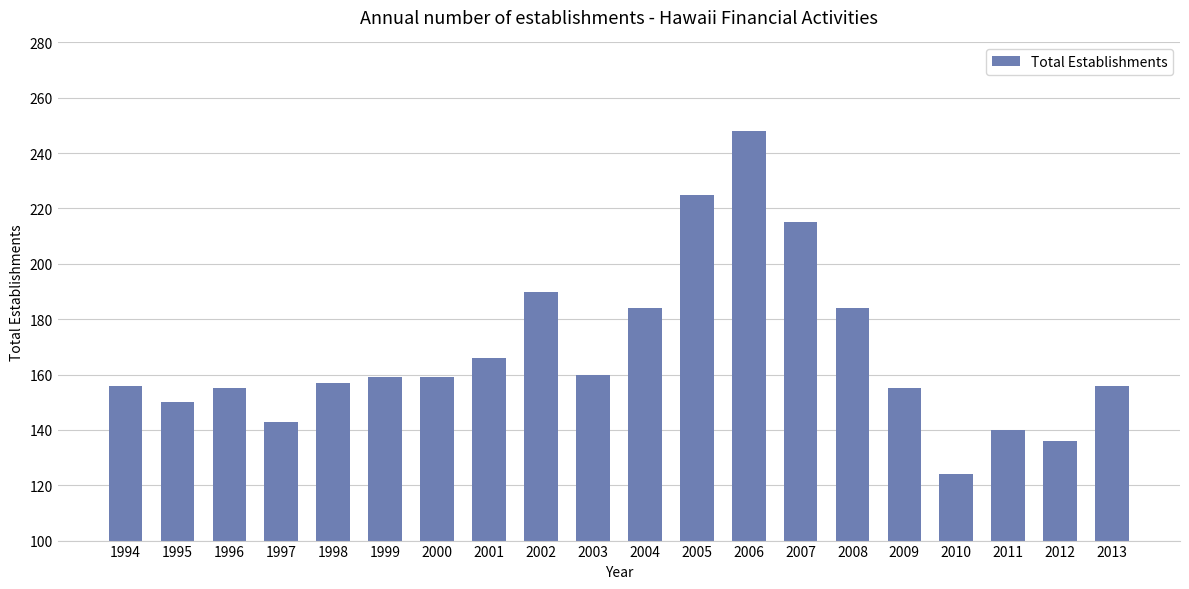

How many data points are less than 159?

10